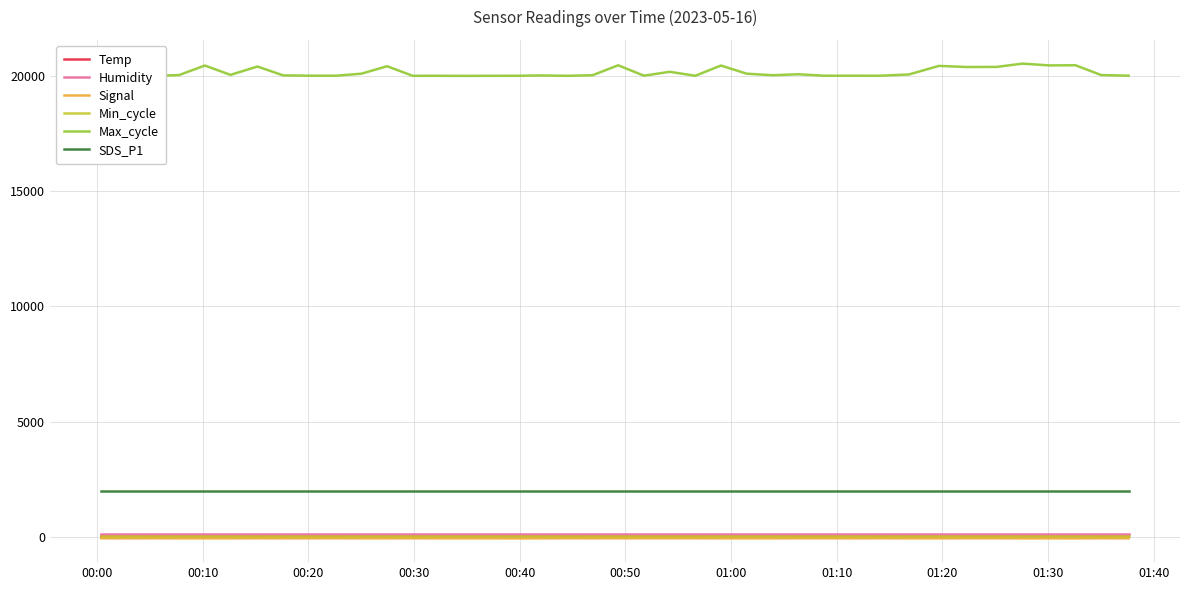

True or false: SDS_P1 and Signal cross at least once.

False